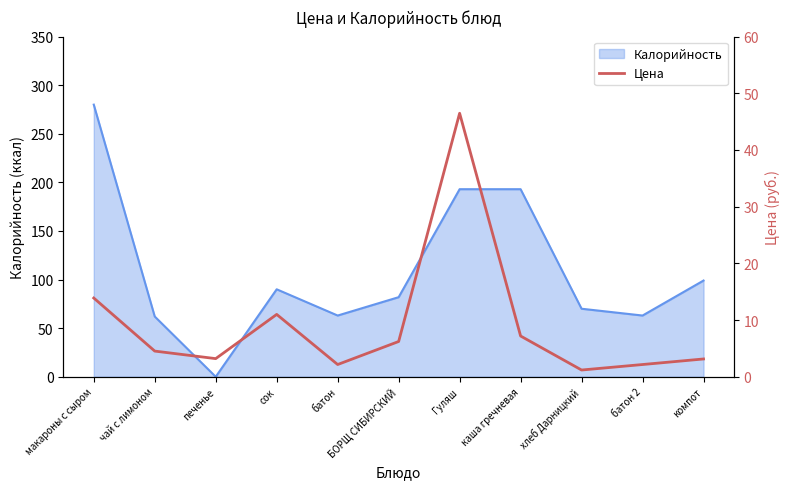

Reading left to right, what are all the values shown in this chart?

макароны с сыром=13.9	чай с лимоном=4.5	печенье=3.2	сок=11.0	батон=2.2	БОРЩ СИБИРСКИЙ=6.2	Гуляш=46.5	каша гречневая=7.2	хлеб Дарницкий=1.2	батон 2=2.2	компот=3.1